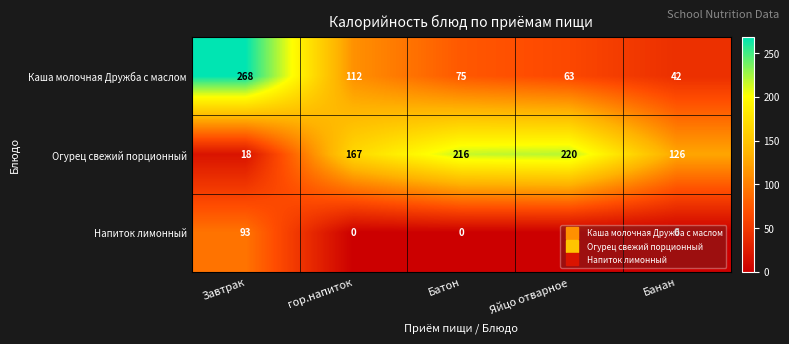

Which category has the lowest value in the Каша молочная Дружба с маслом series?

Банан